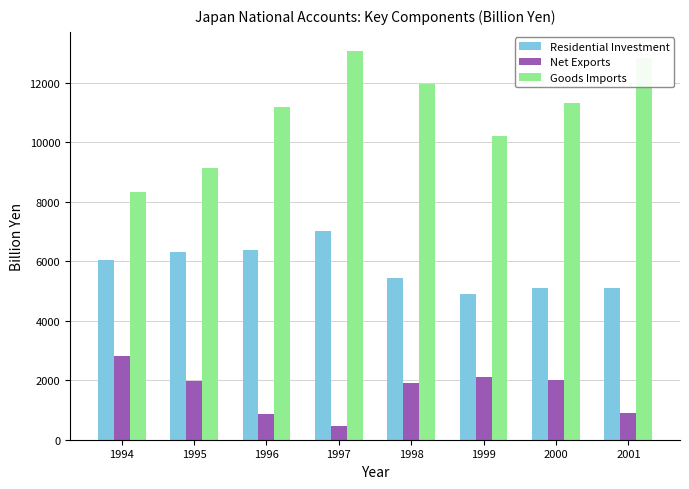

True or false: Residential Investment has a value of 7847.3 at 1999.

False